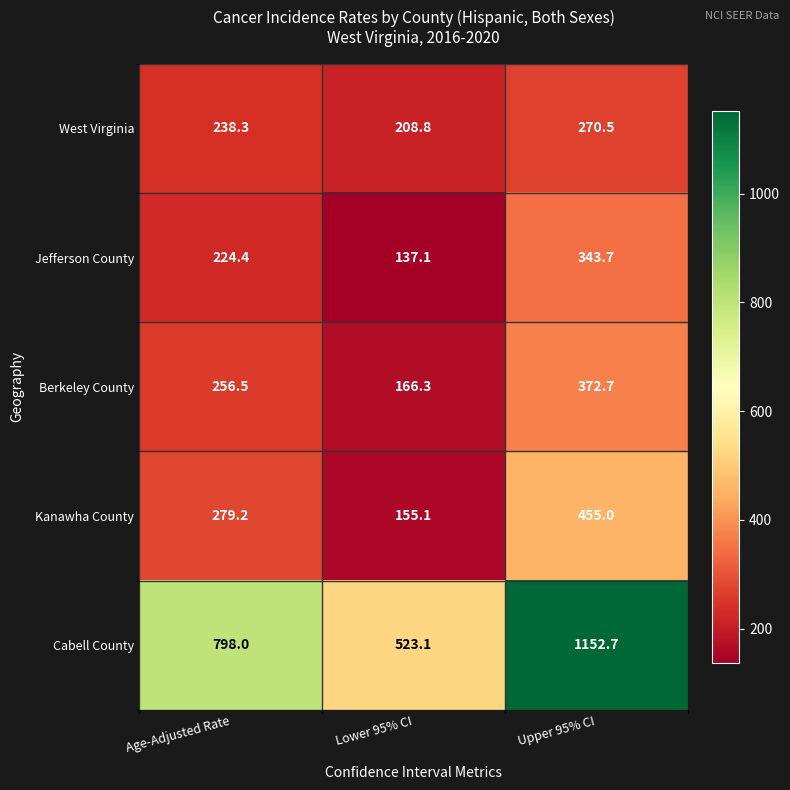

What is the difference between the second highest and minimum values in the Kanawha County series?

124.1